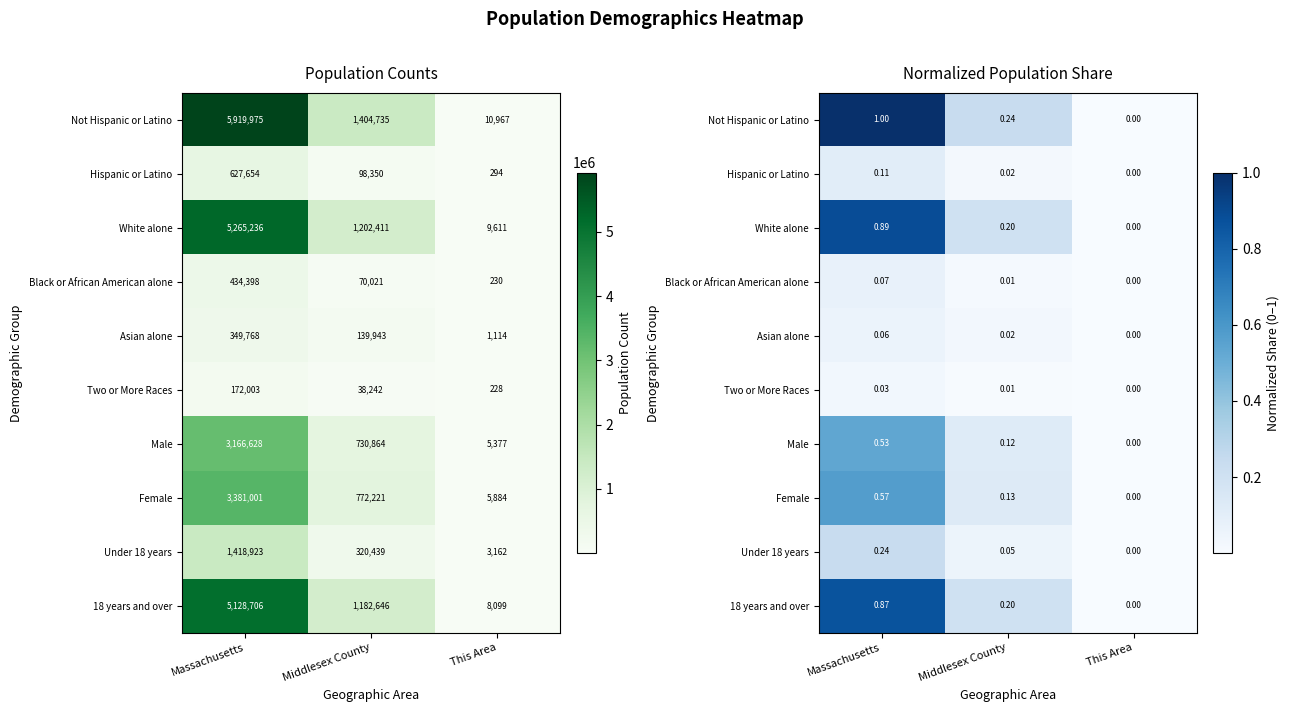

At which category does the chart reach its peak across all series?

Massachusetts